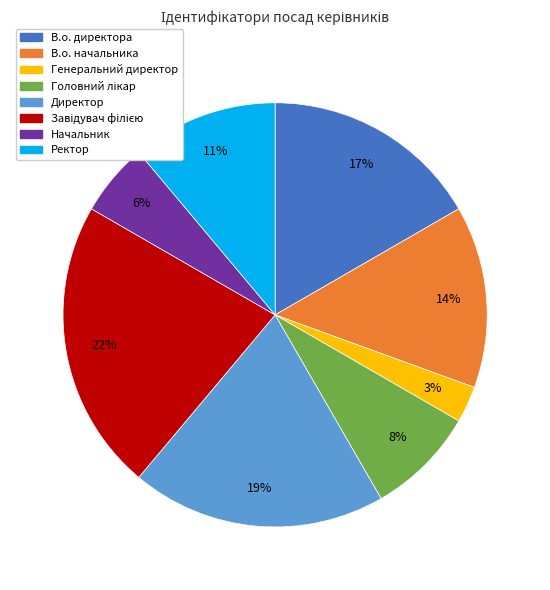

Approximately how many times larger is the value at В.о. начальника compared to В.о. директора?

0.8